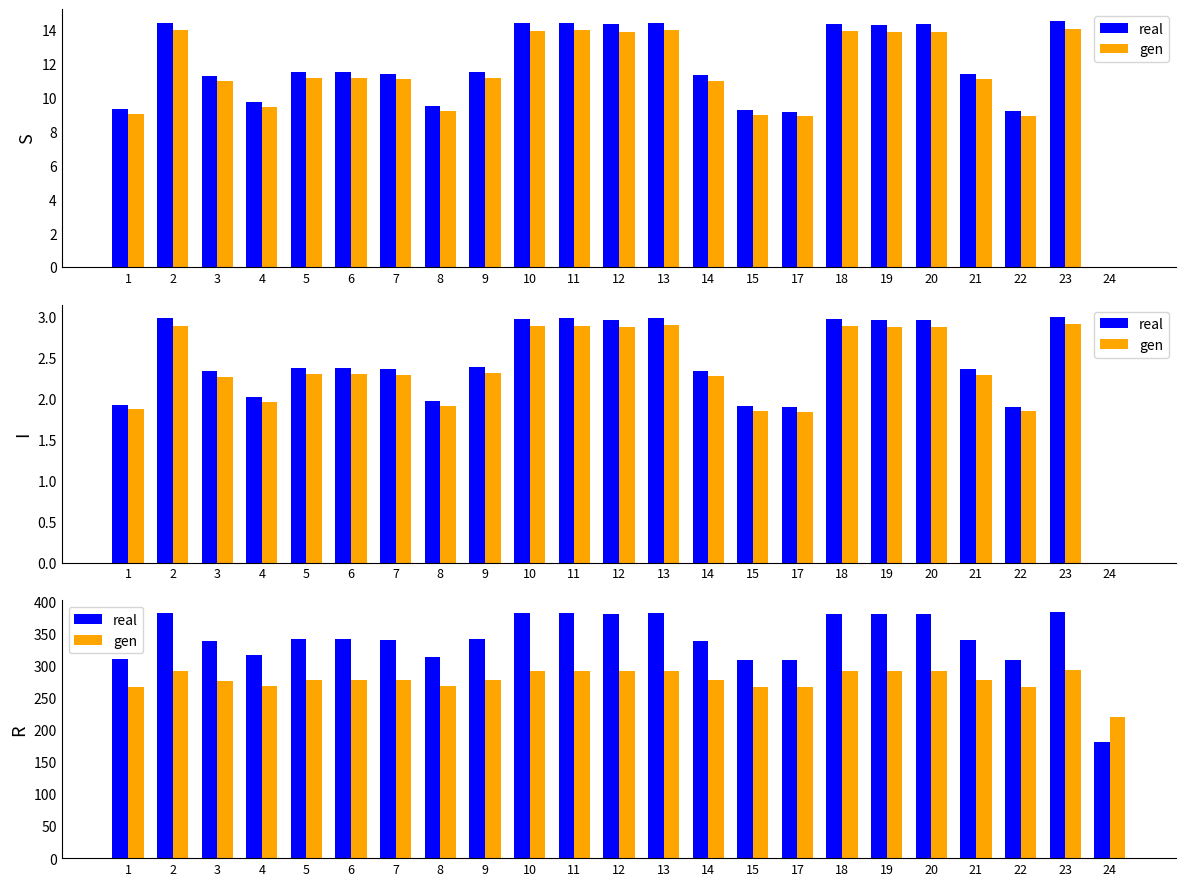

What is the average value of the real series?

341.3